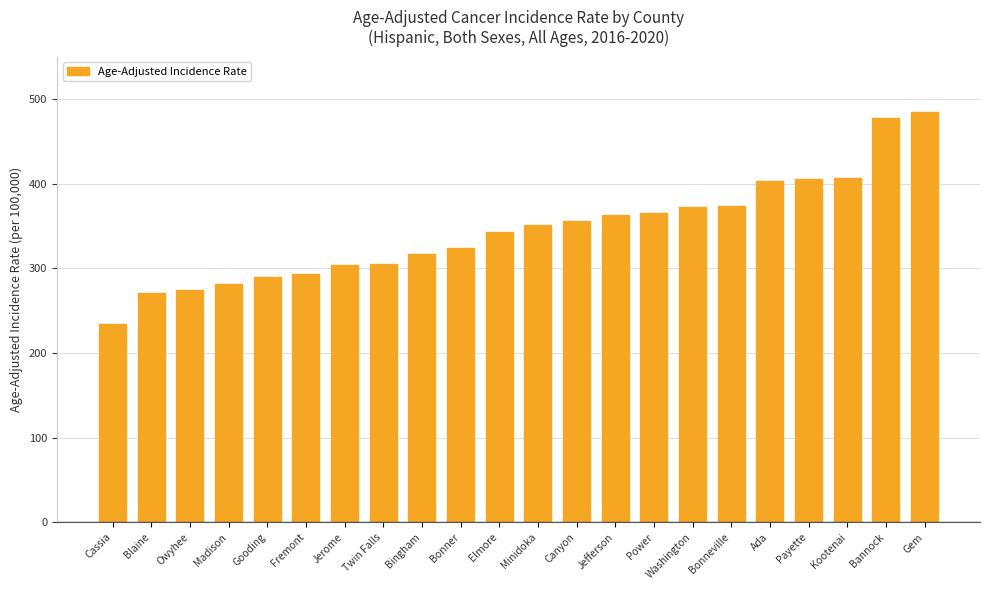

What is the difference between the maximum and minimum values?

251.4